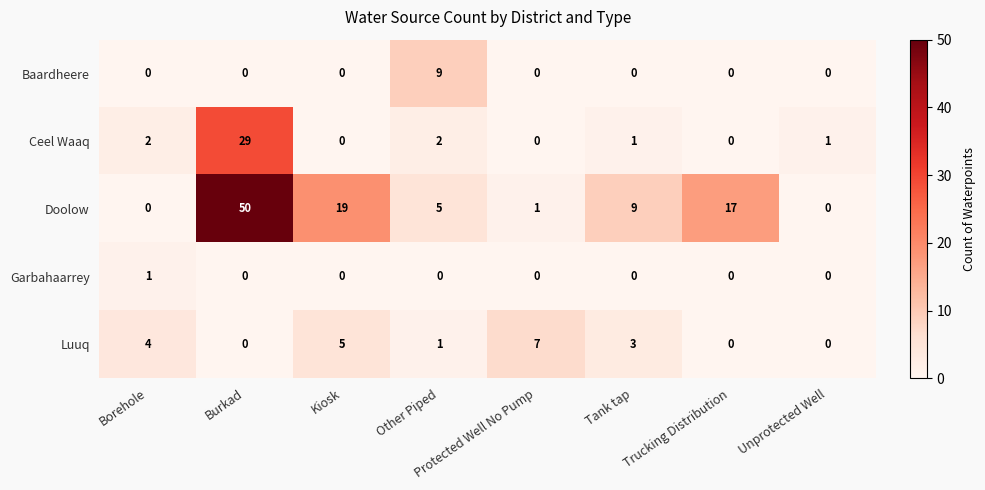

Where is Doolow nearest to the value 25?

Kiosk